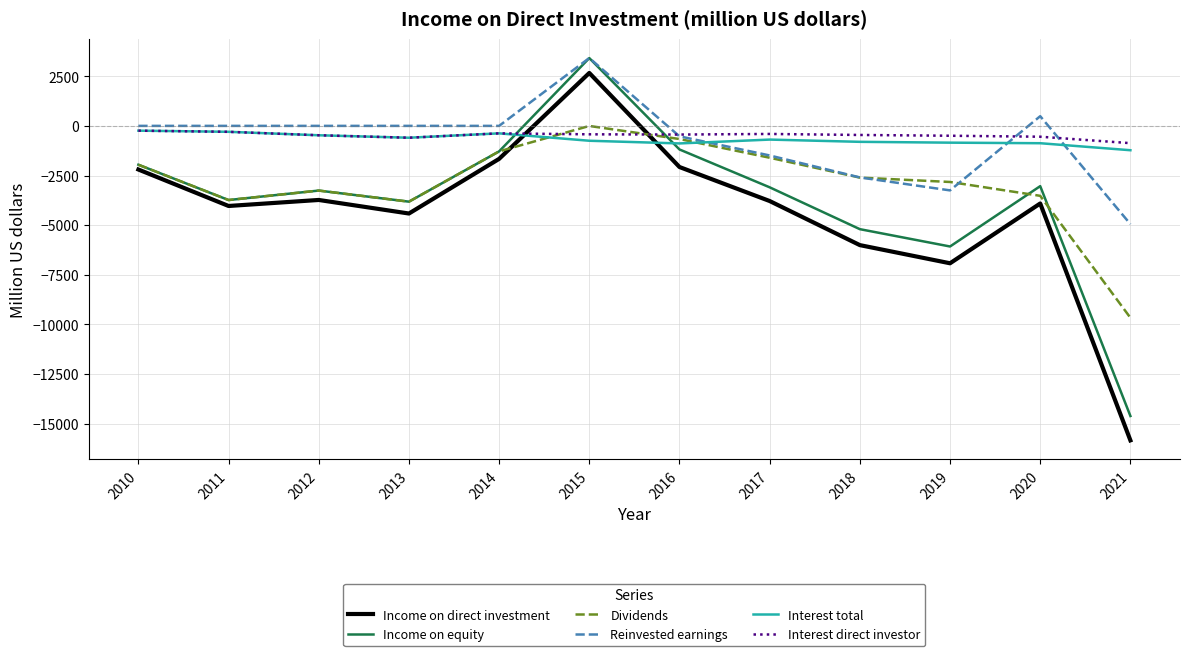

Between 2012 and 2018, which series saw the biggest shift?

Reinvested earnings